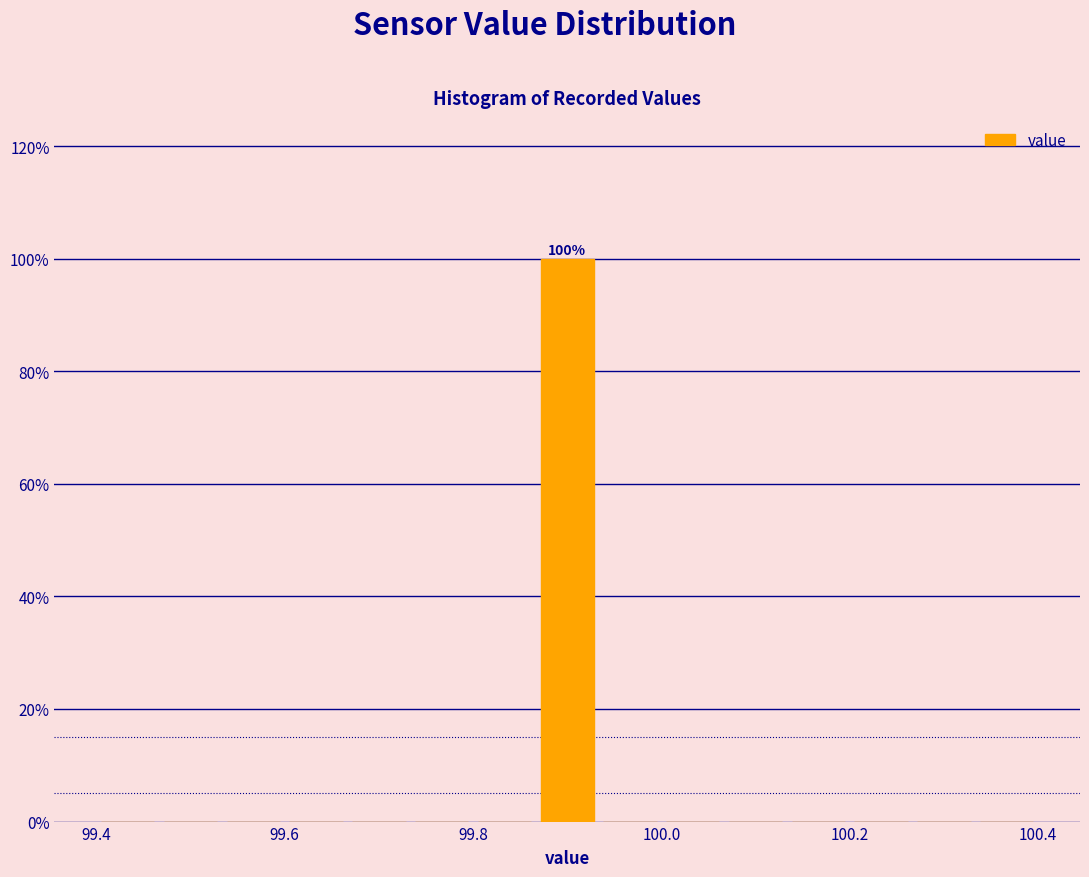

Around what value on the x-axis is the tallest bar? Give the approximate position of its centre, as read against the axis.

99.90